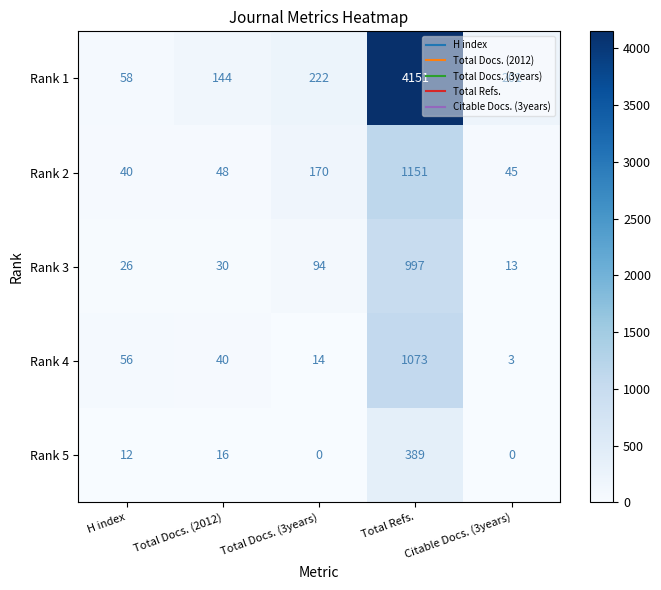

Which series has the largest range (max minus min)?

Rank 1